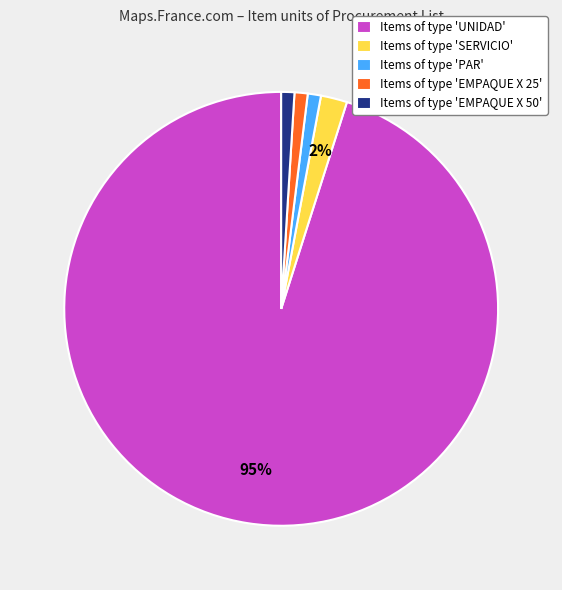

Do Items of type 'SERVICIO' and Items of type 'PAR' together represent more than half of the pie?

No